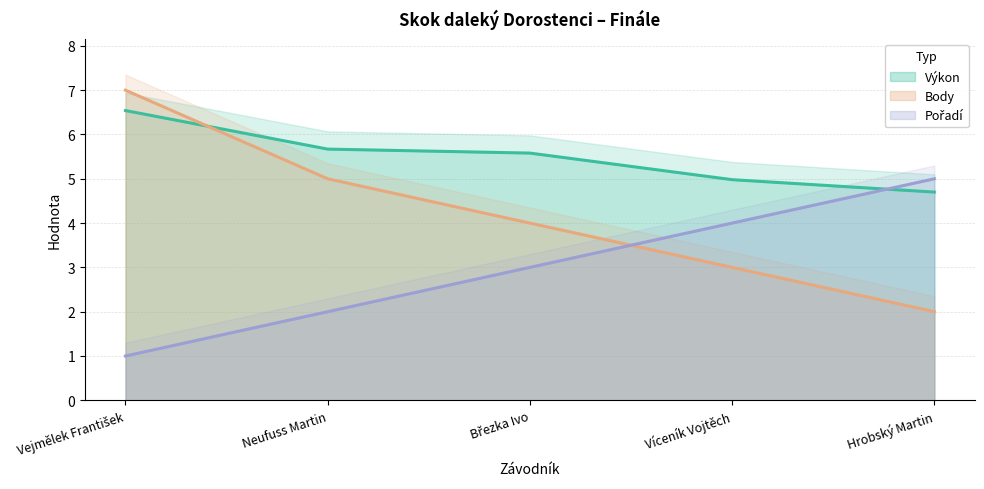

What is the difference between the maximum and minimum values in the Body series?

5.0